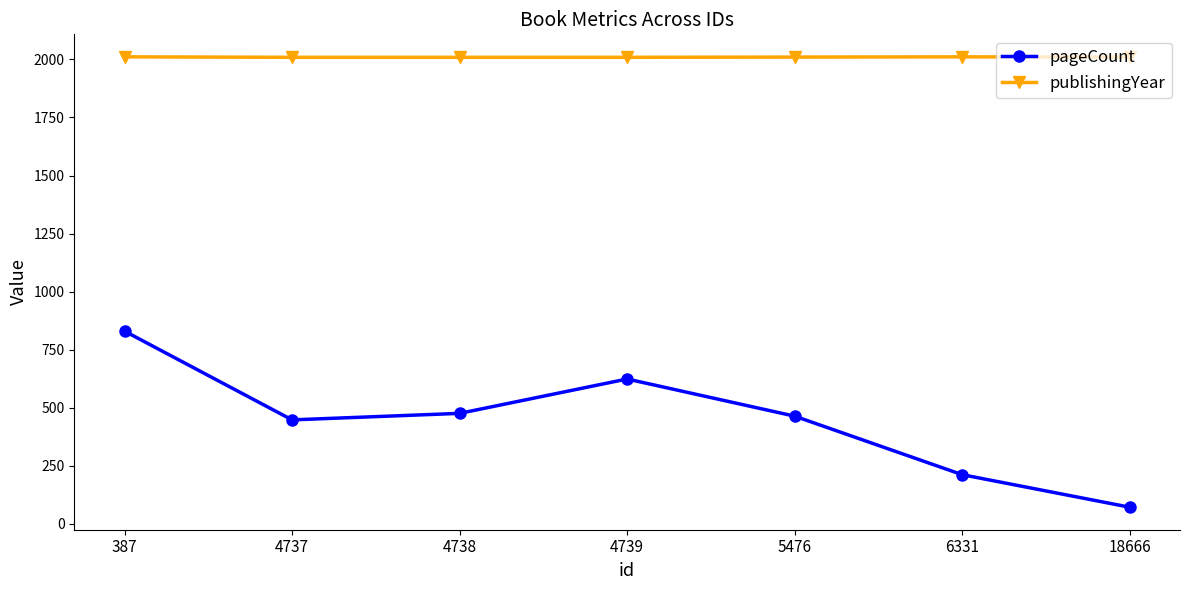

True or false: pageCount and publishingYear cross at least once.

False